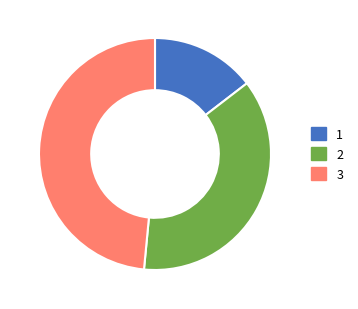

Approximately how many times larger is the value at 3 compared to 2?

1.3